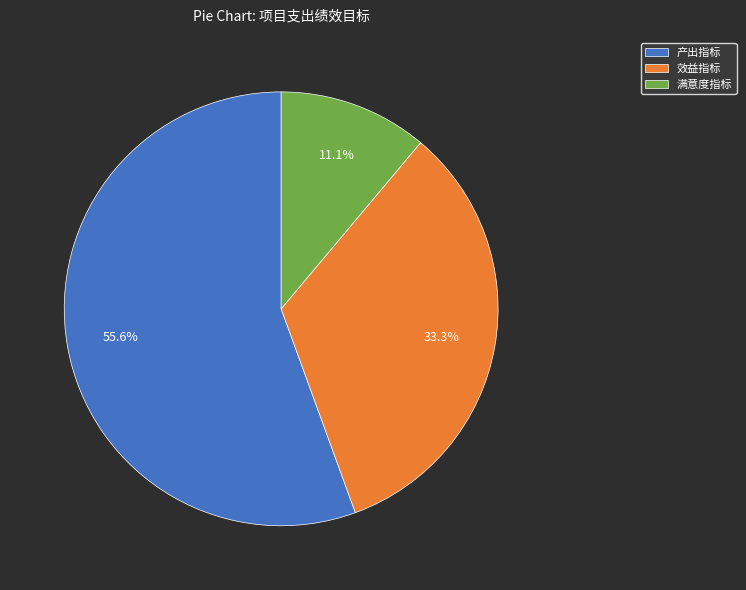

What percentage is NOT represented by 满意度指标?

88.9%